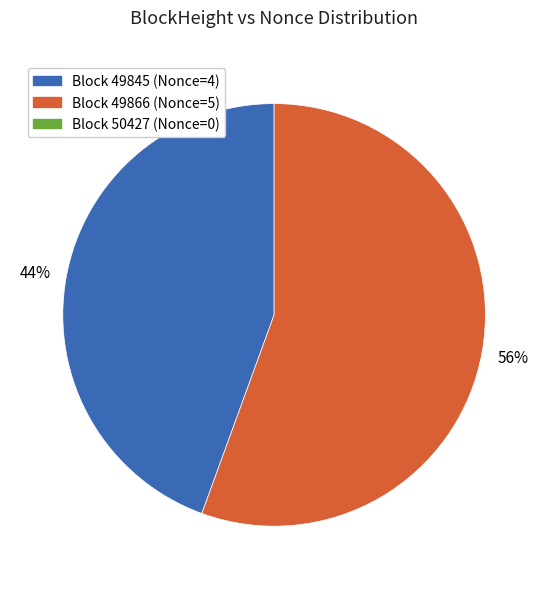

To the nearest percent, what is the average slice percentage?

50%